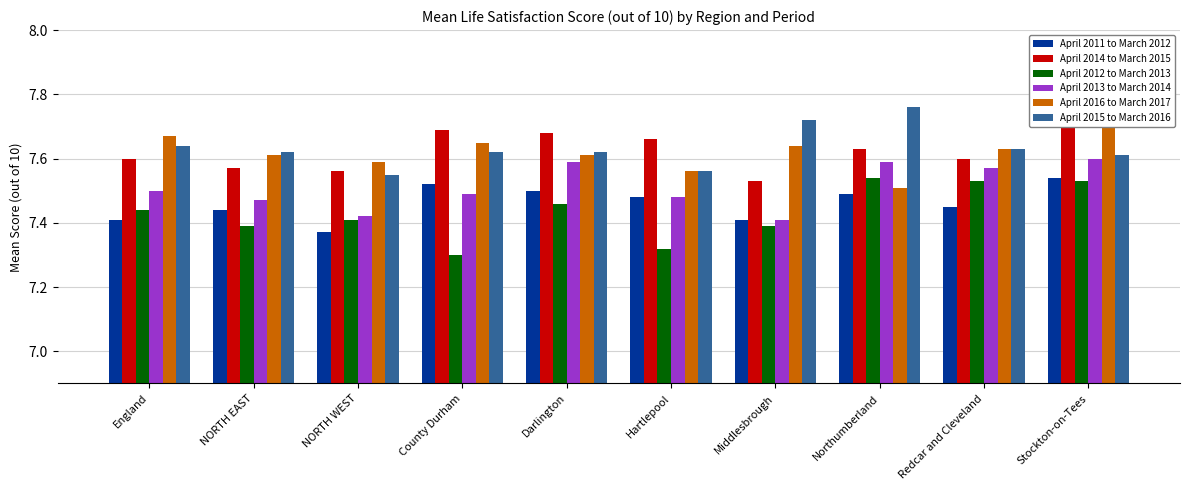

Count the April 2016 to March 2017 values in the range 7 to 8.

10